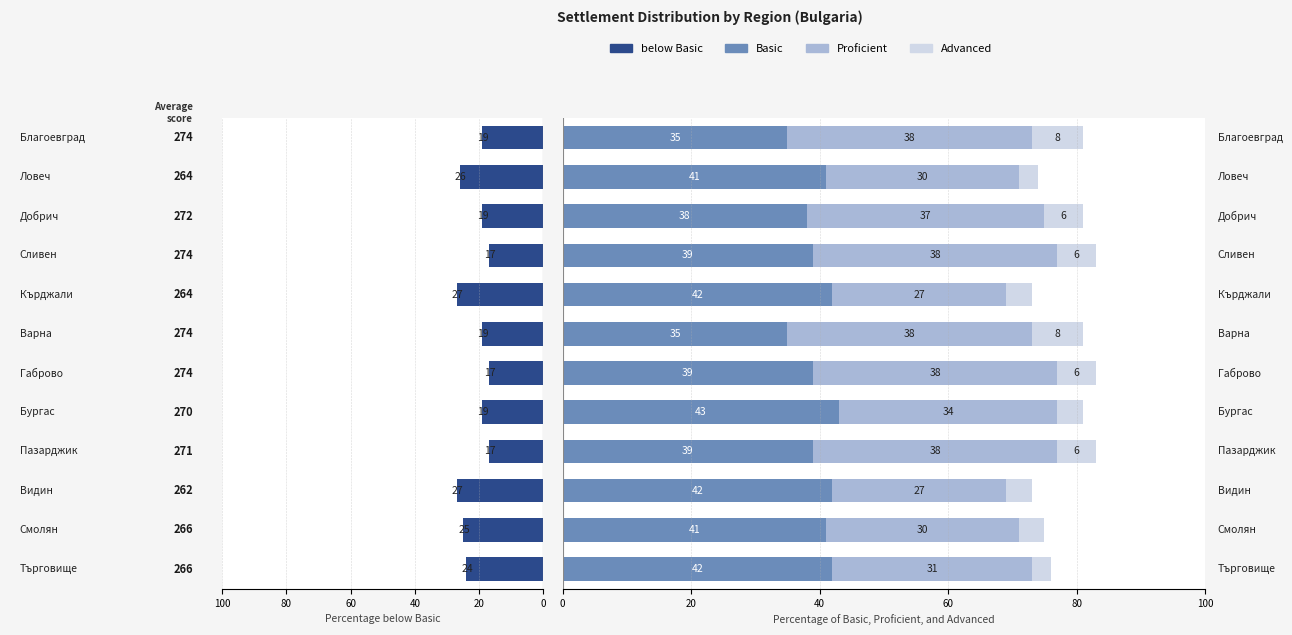

Count the Basic values in the range 39 to 42.

8